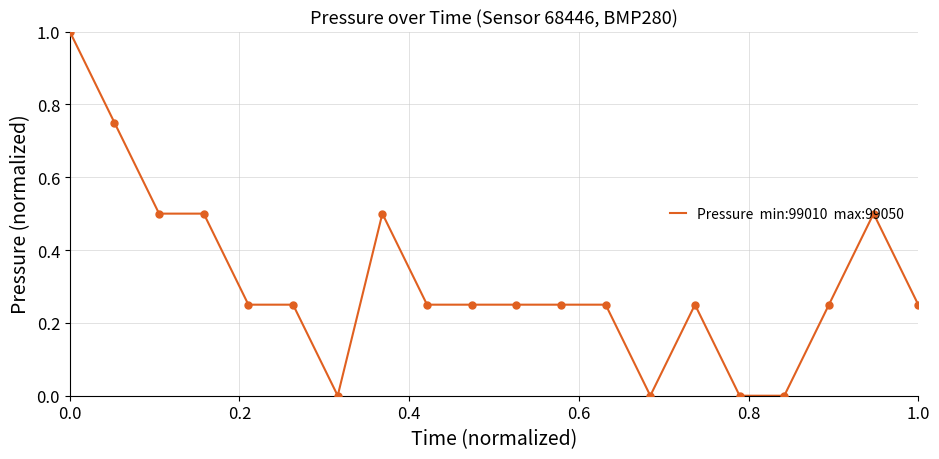

What is the difference between the maximum and minimum values?

1.0